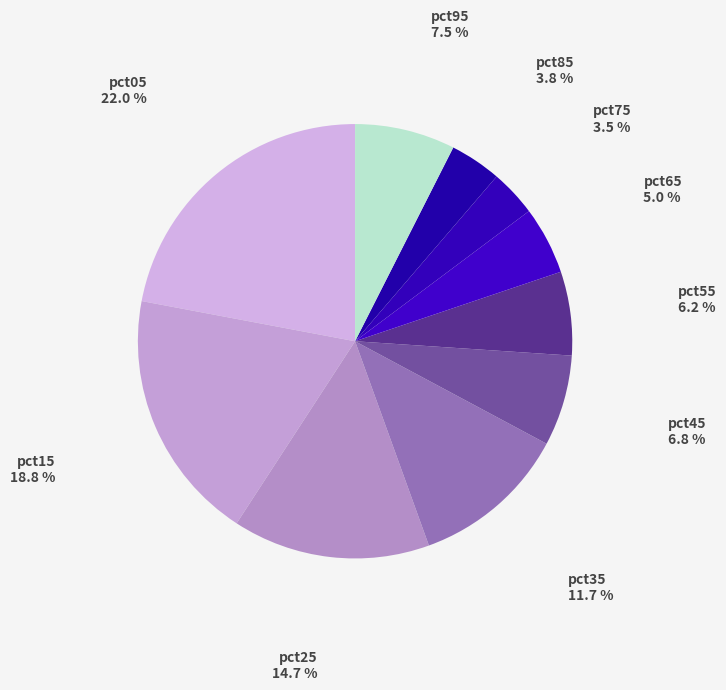

What is the largest slice in the pie chart?

pct05